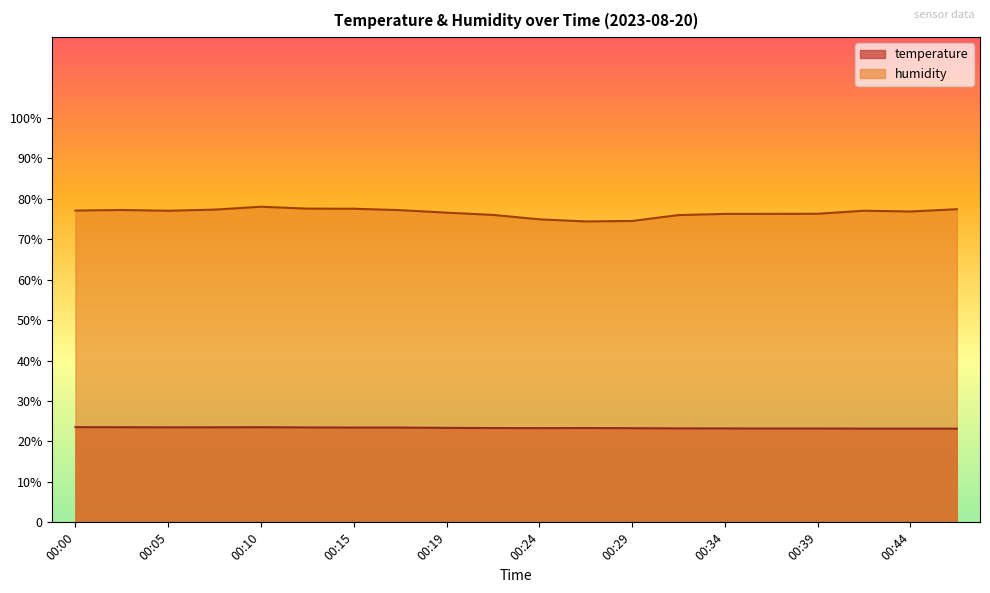

How many values in the humidity series are below 77?

10